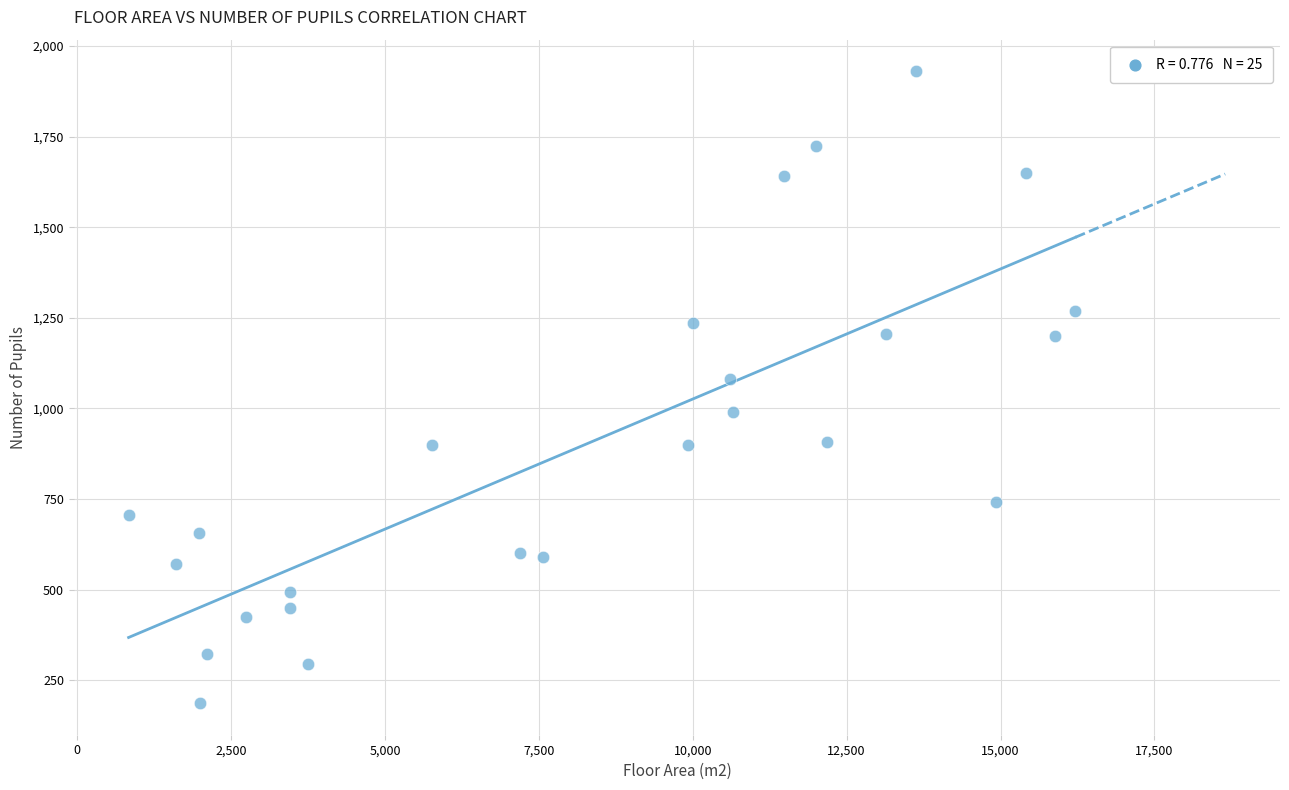

What Y value in the scatter plot is closest to 1058?

1080